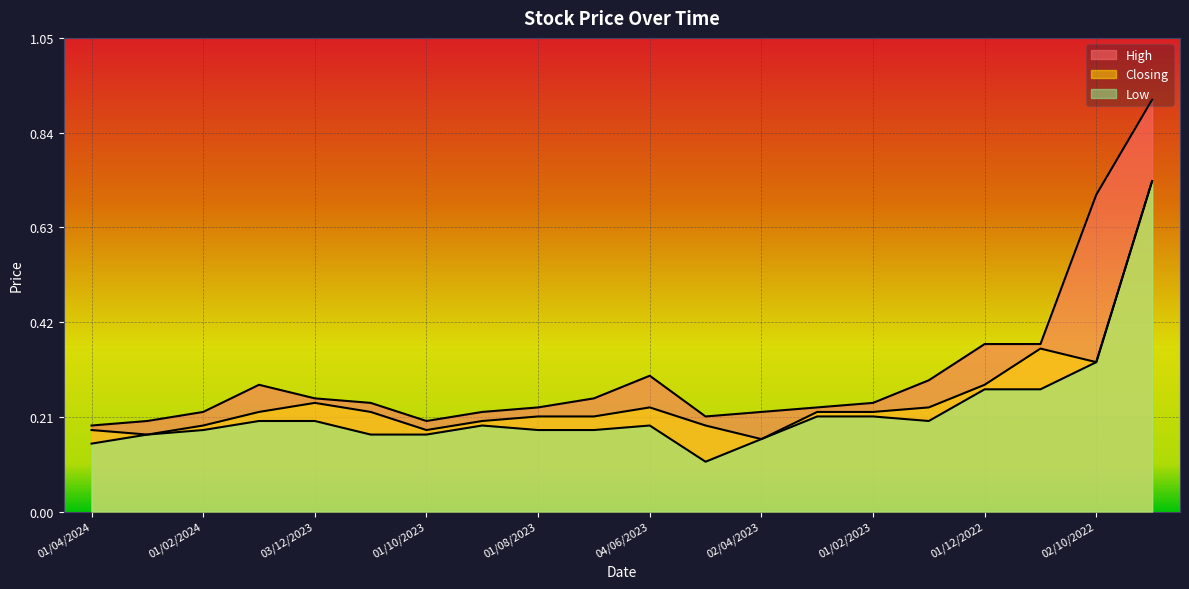

Which category has the highest value in the High series?

01/09/2022